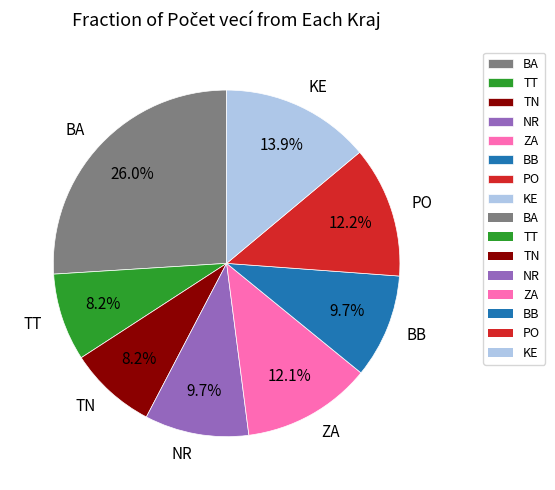

How many slices are in this pie chart?

8